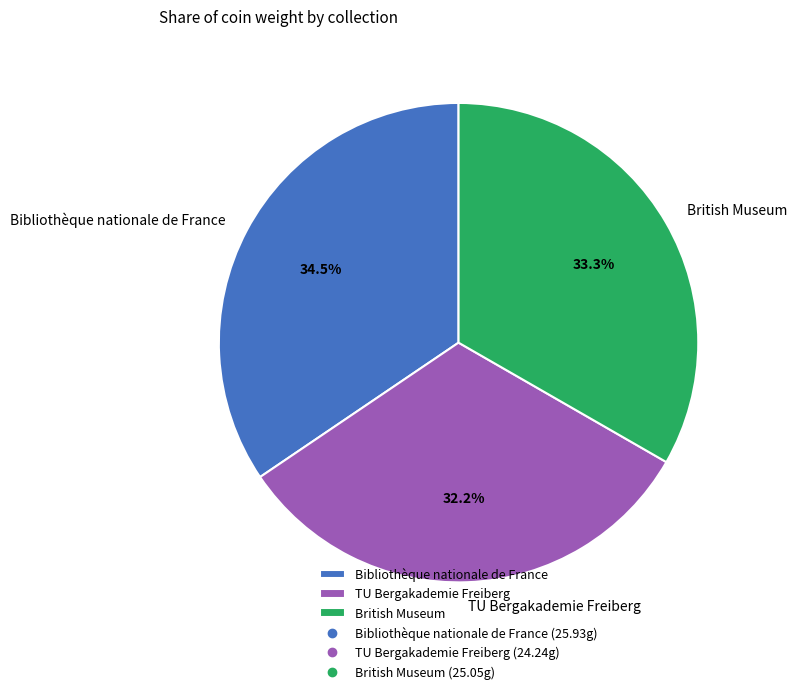

How much of the chart is everything except Bibliothèque nationale de France?

65.5%